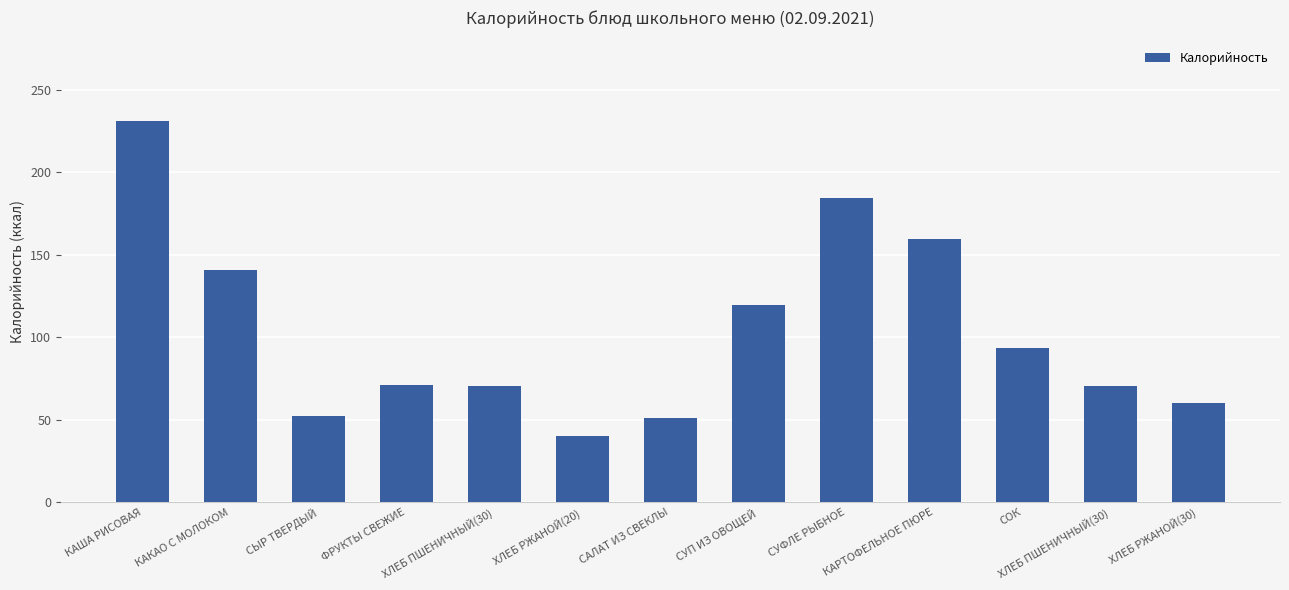

Does the chart contain any negative values?

No